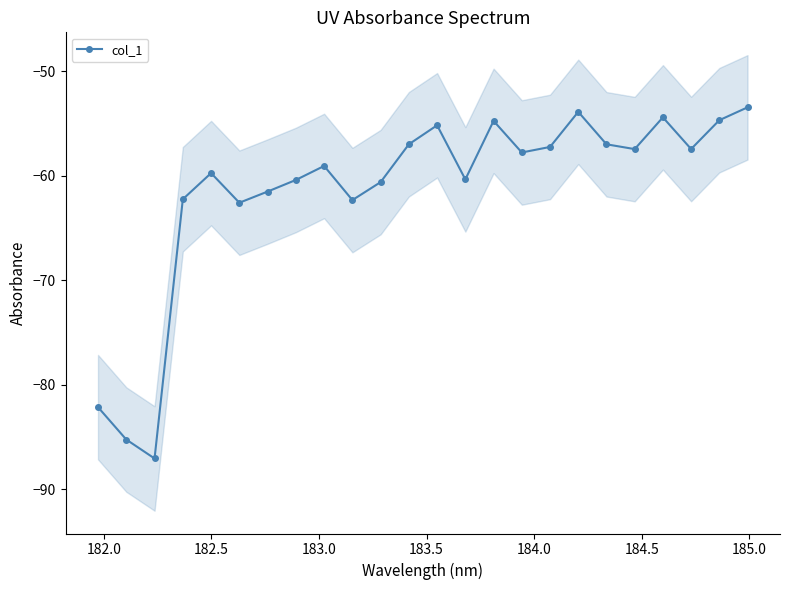

What is the sum of all values?

-1473.2